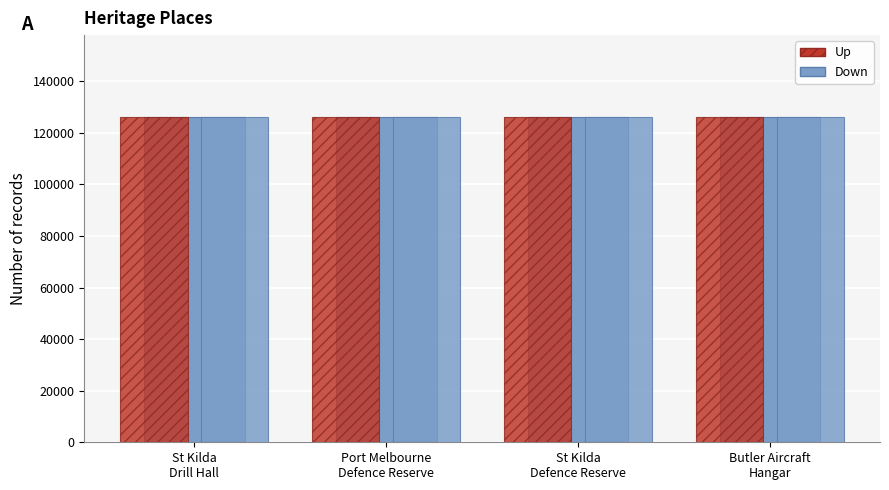

How many series are shown in this chart?

3